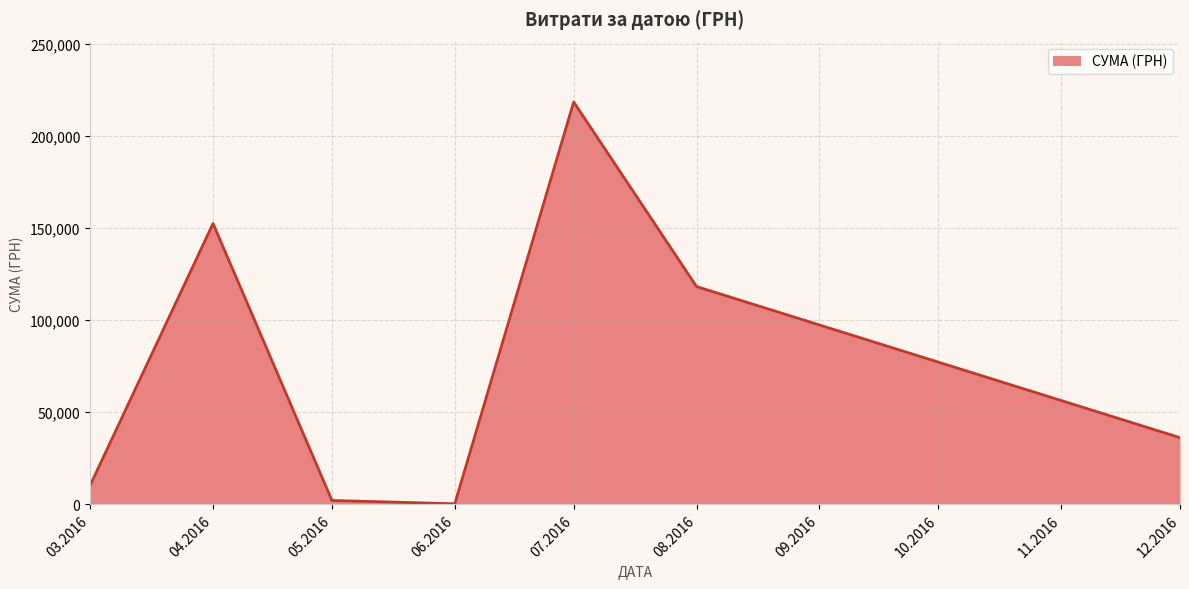

What is the maximum value shown in the chart?

218512.2